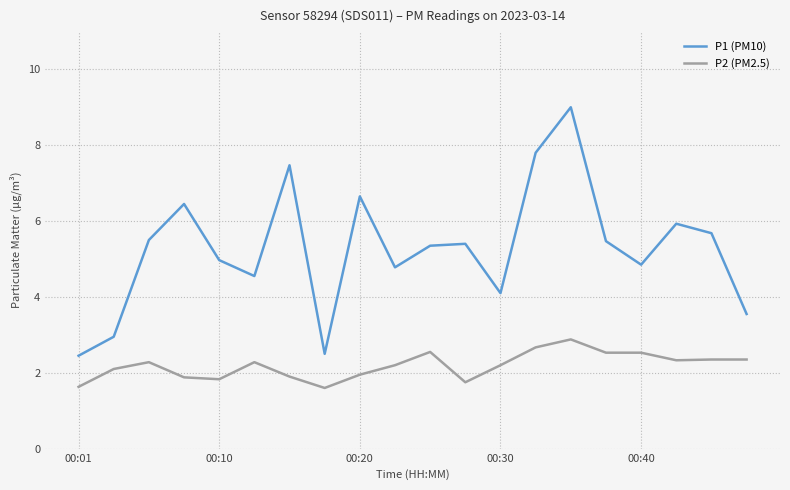

True or false: P2 (PM2.5) and P1 (PM10) cross at least once.

False